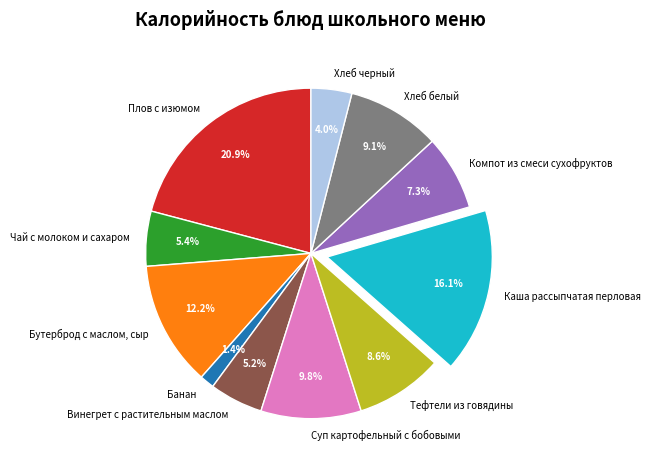

Is there a majority slice in this chart?

No